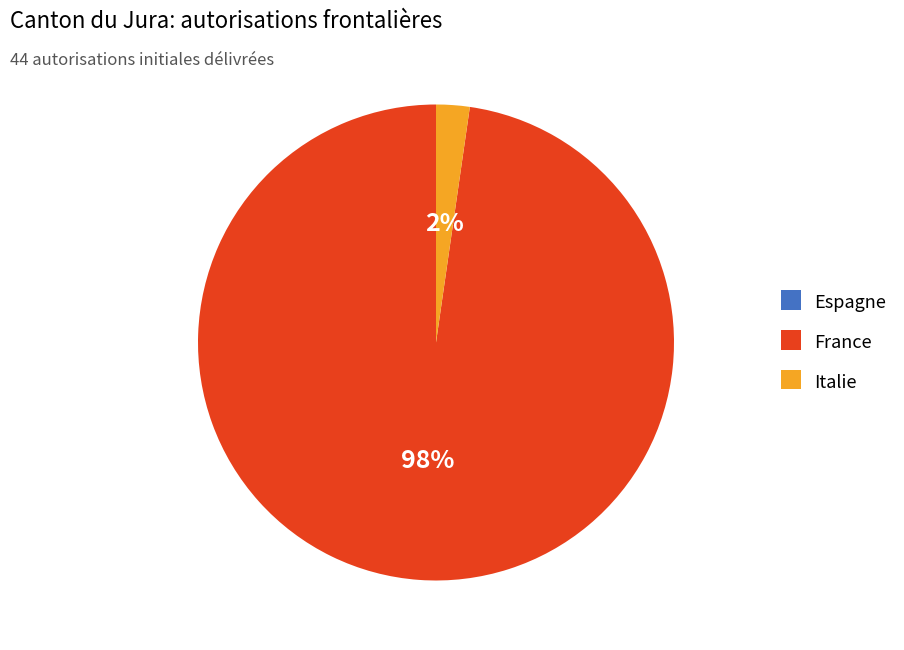

To the nearest percent, what is the average slice percentage?

50%